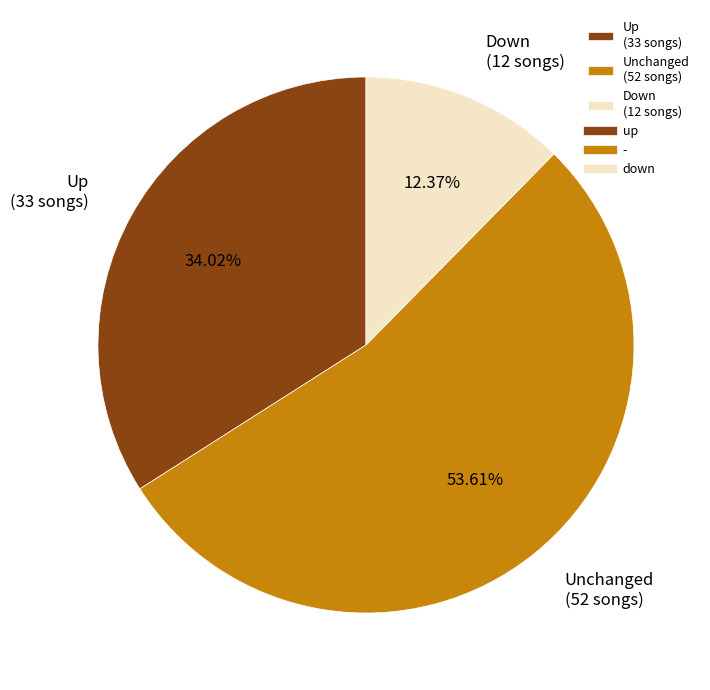

Combined, do Up (33 songs) and Unchanged (52 songs) account for over 50%?

Yes